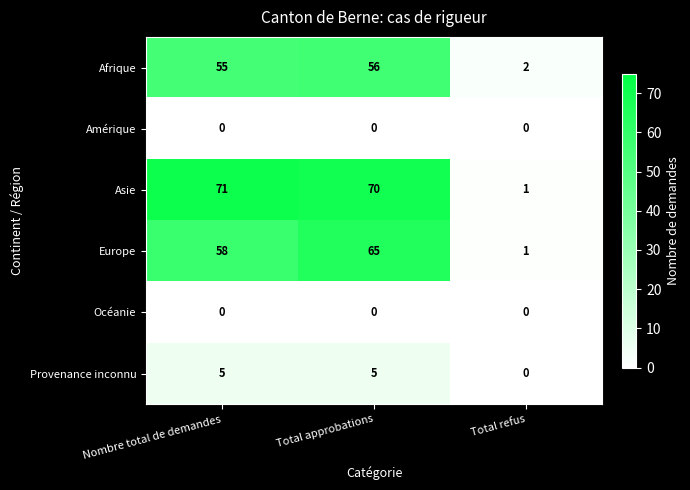

At which label is Europe closest to 33?

Nombre total de demandes